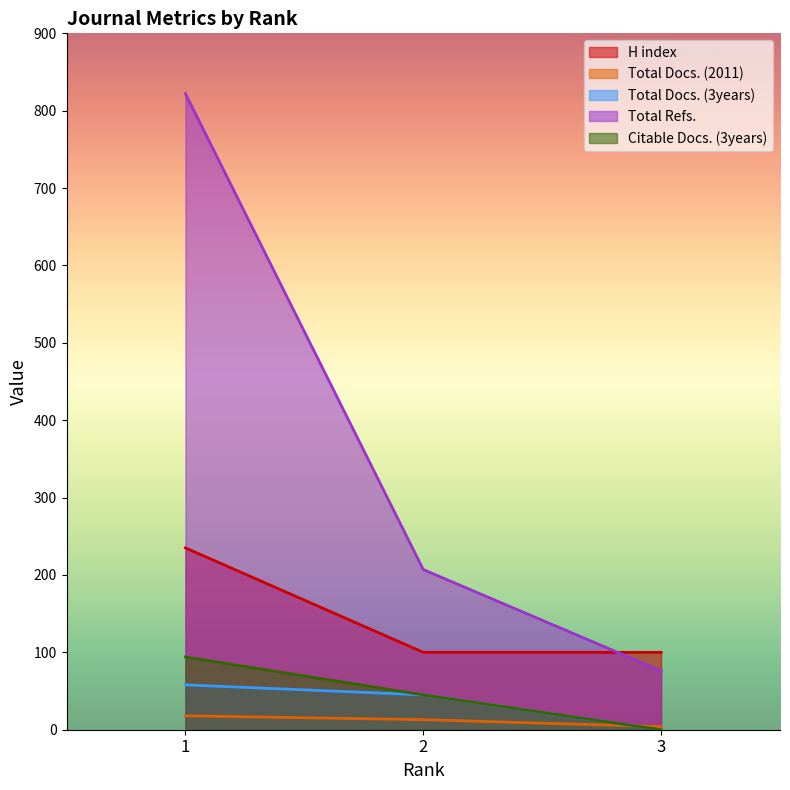

Count the Total Docs. (2011) values in the range 4 to 18.

3